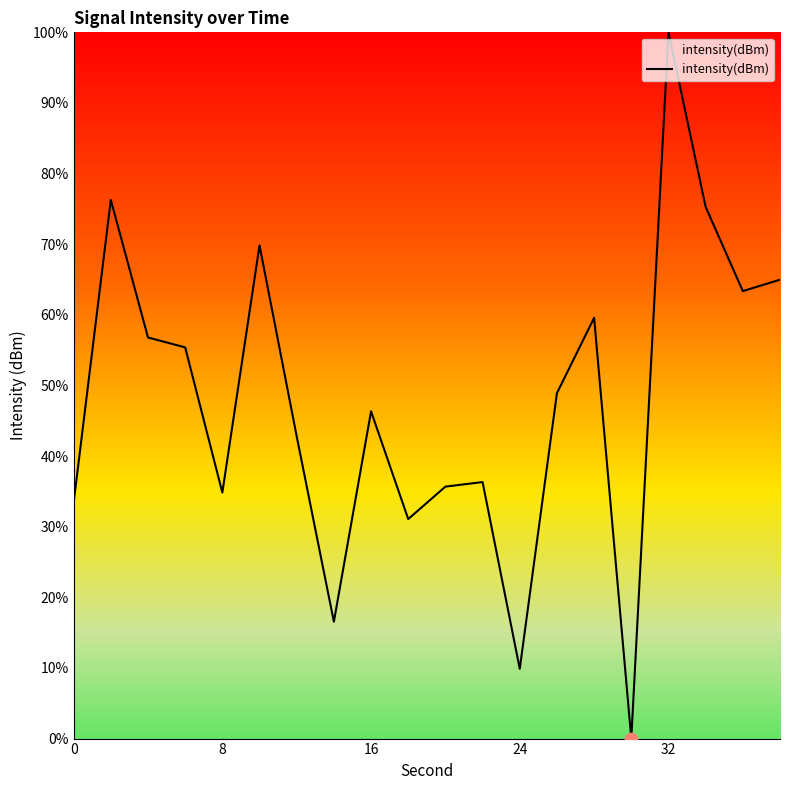

What is the maximum value shown in the chart?

100.0